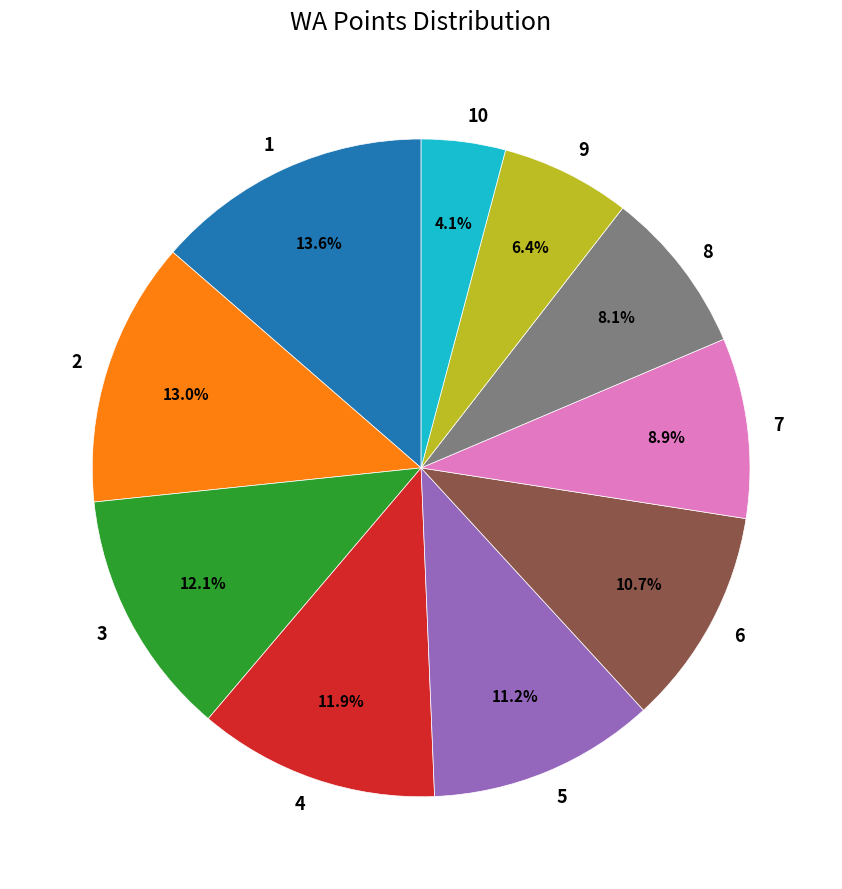

How many slices are in this pie chart?

10